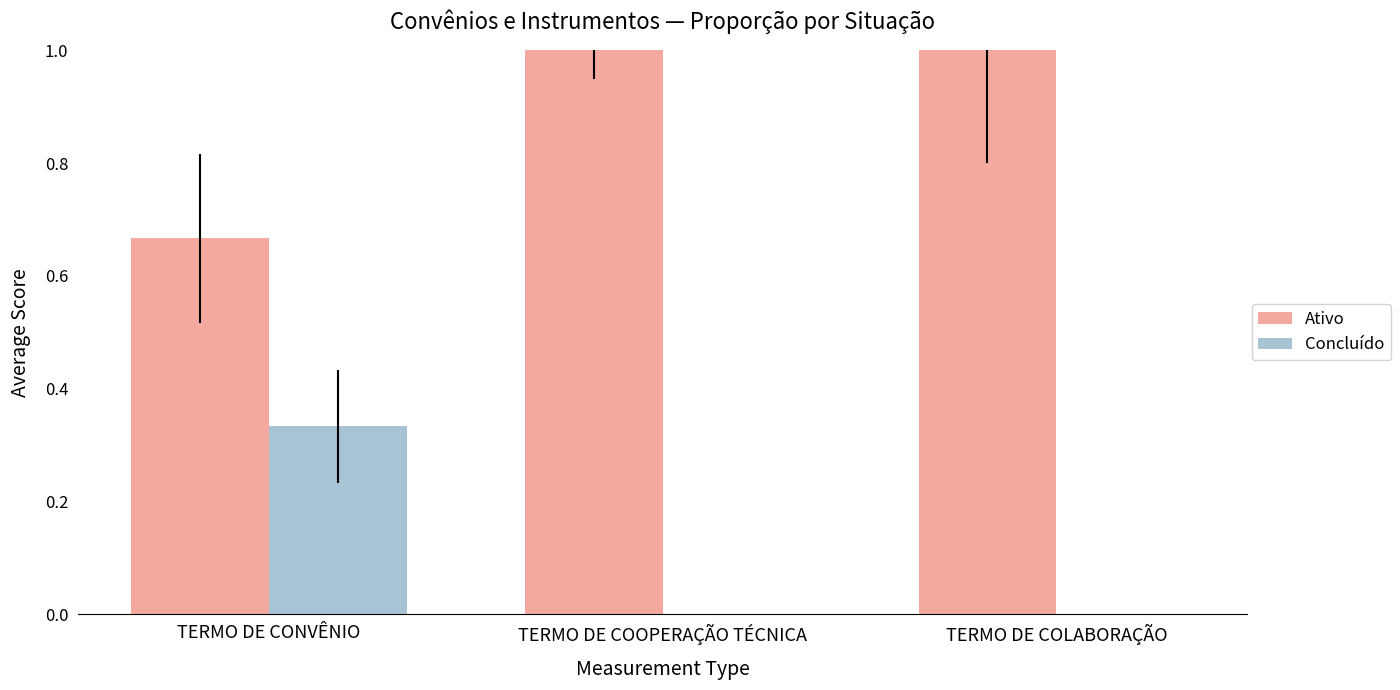

What value does the Ativo series have at TERMO DE COOPERAÇÃO TÉCNICA?

1.0